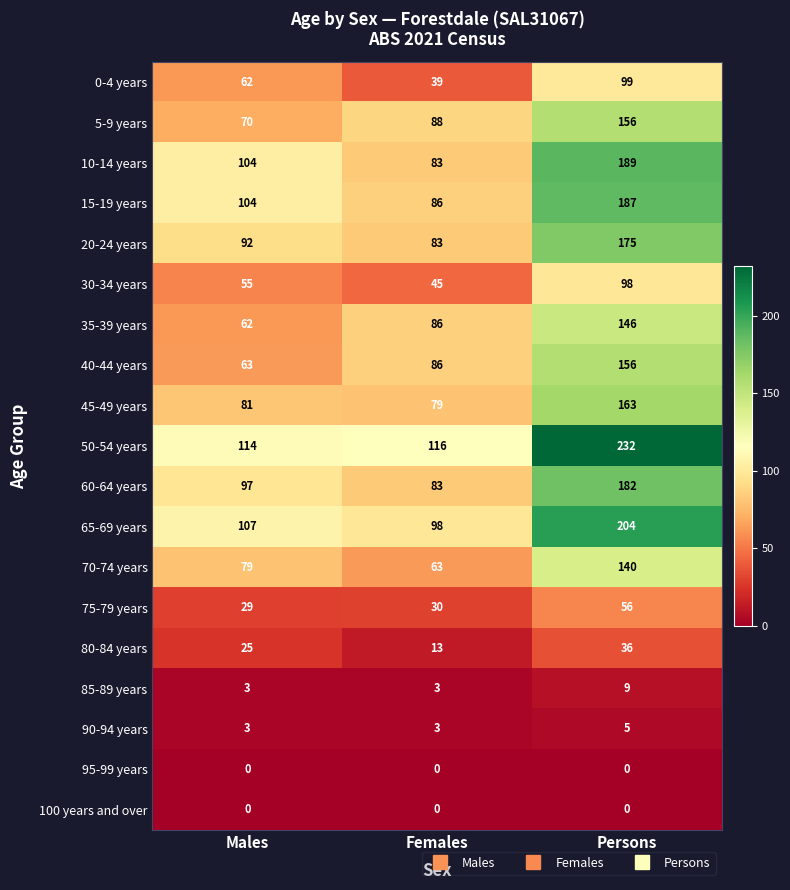

Which series has the largest range (max minus min)?

50-54 years